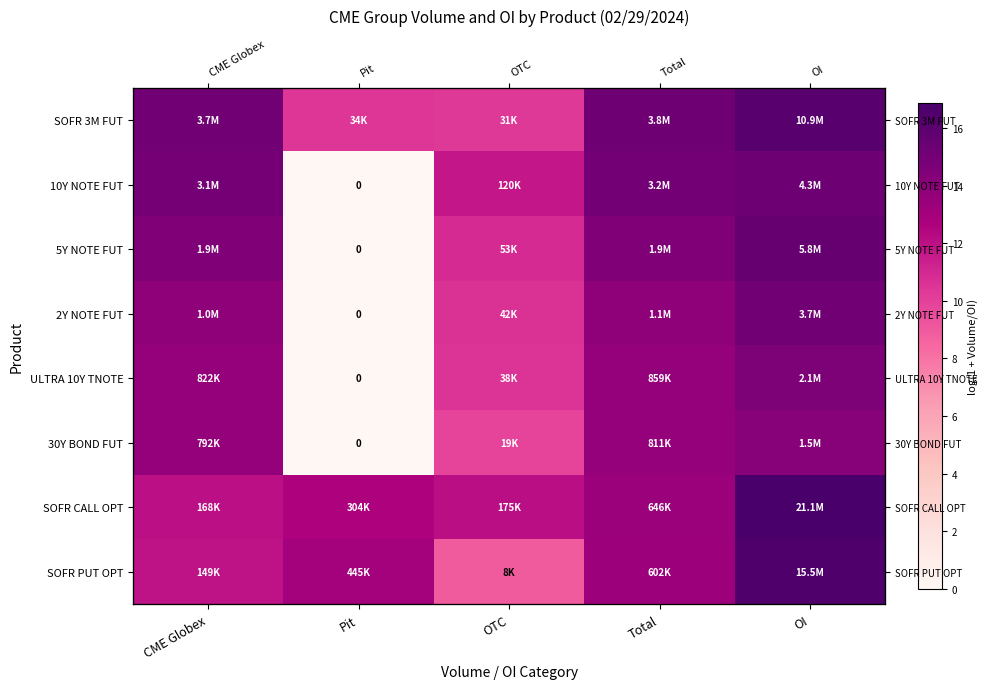

What is the spread (max minus min) of values at CME Globex?

3.2